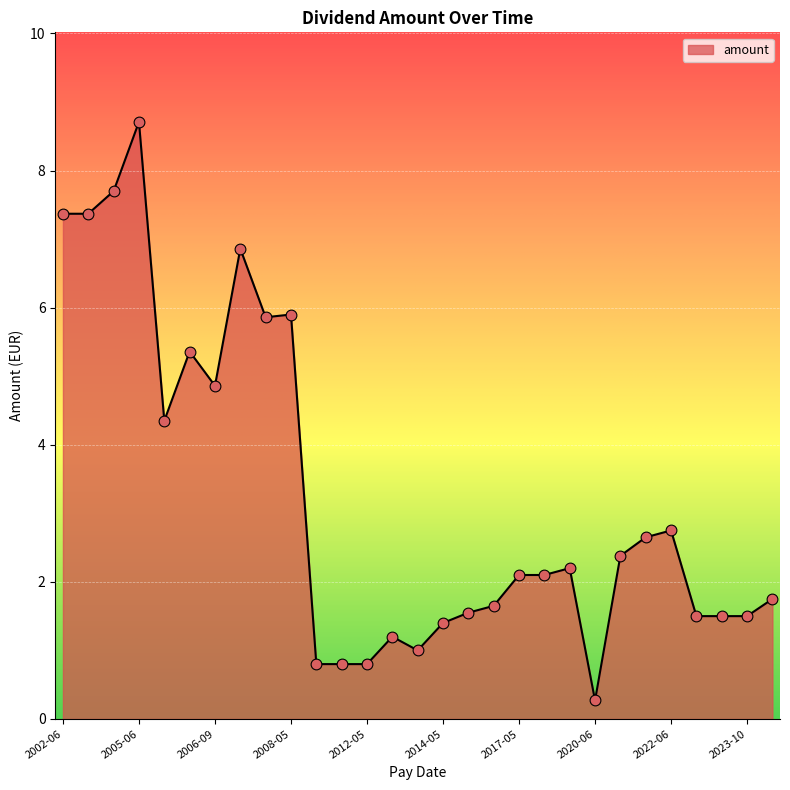

What is the difference between the maximum and minimum values?

8.4